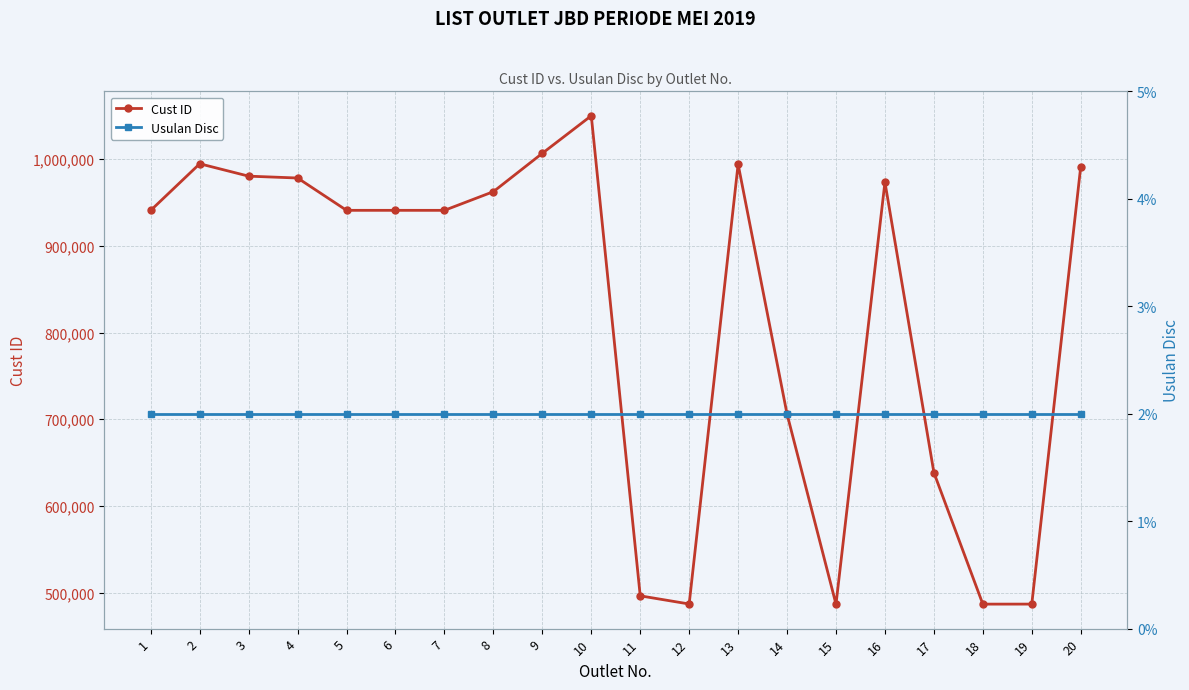

Which category has the lowest value across all series?

1